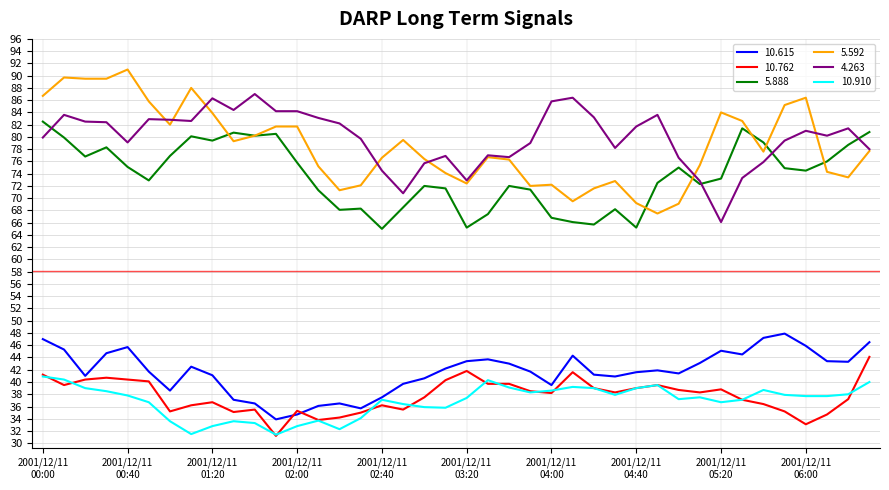

What is the highest value of the 10.615 series?

47.9